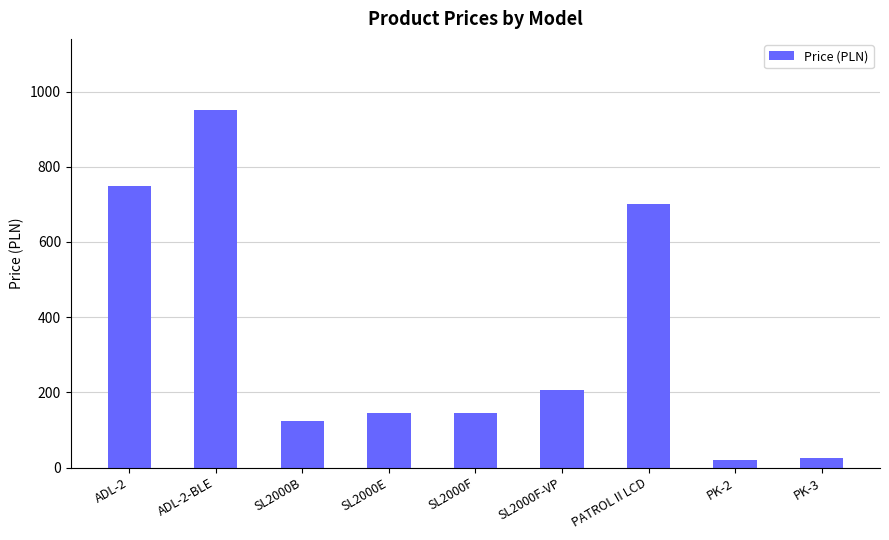

At which label is the value closest to 485?

PATROL II LCD